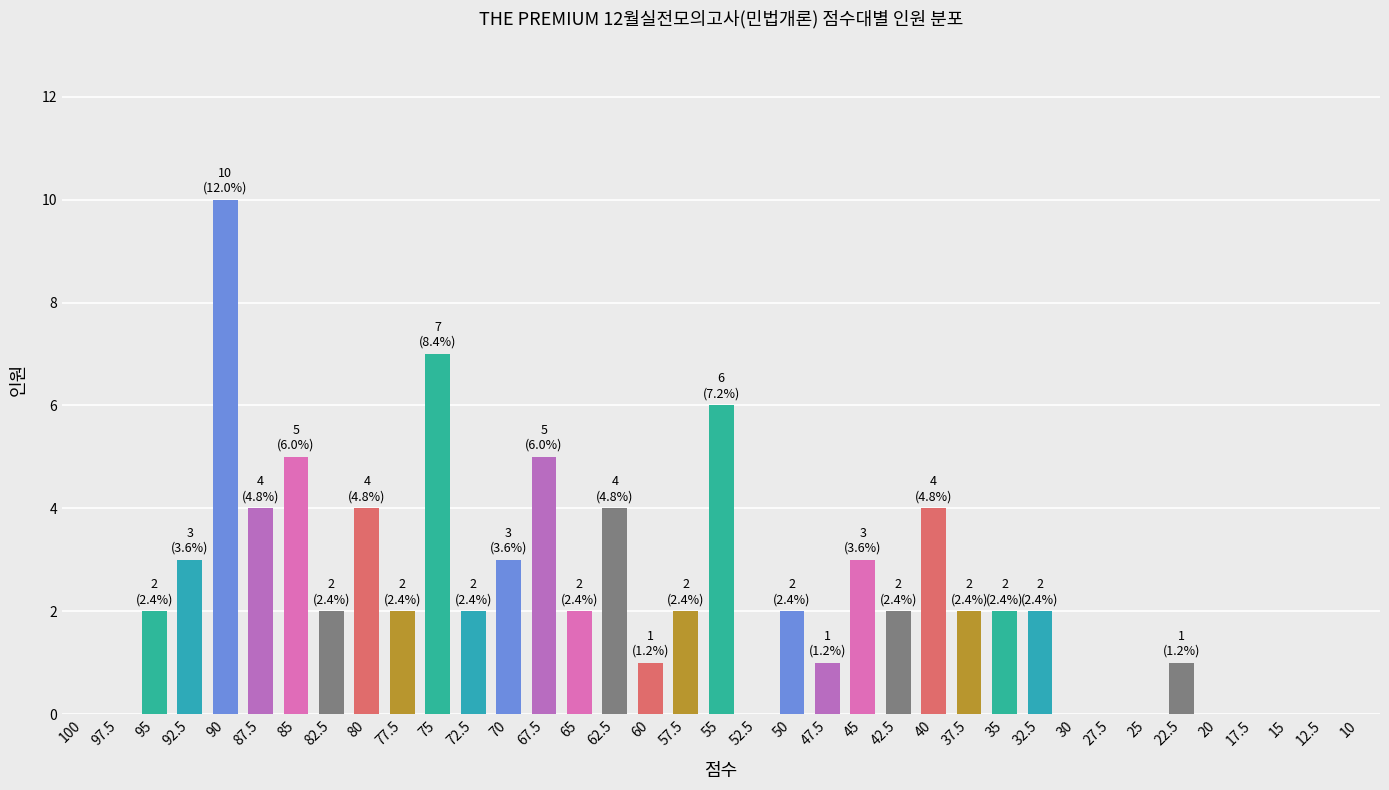

What is the approximate value at 85?

5